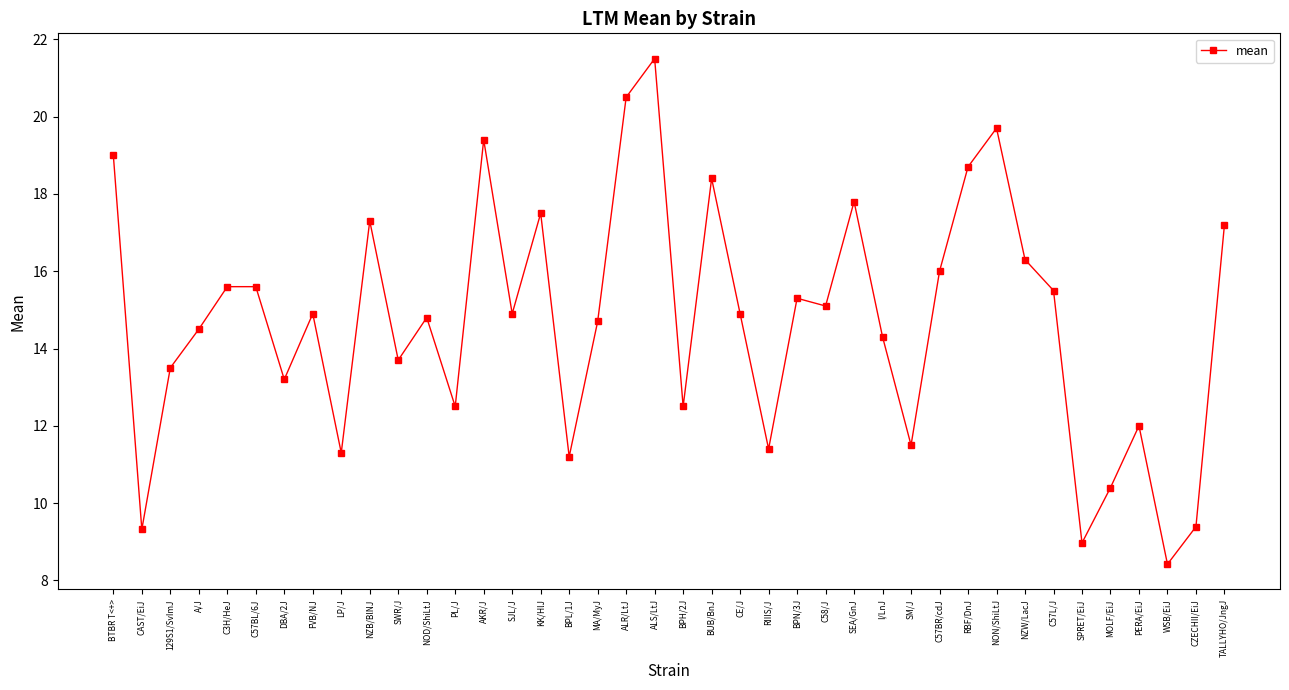

At which category does the data reach its first local valley?

CAST/EiJ